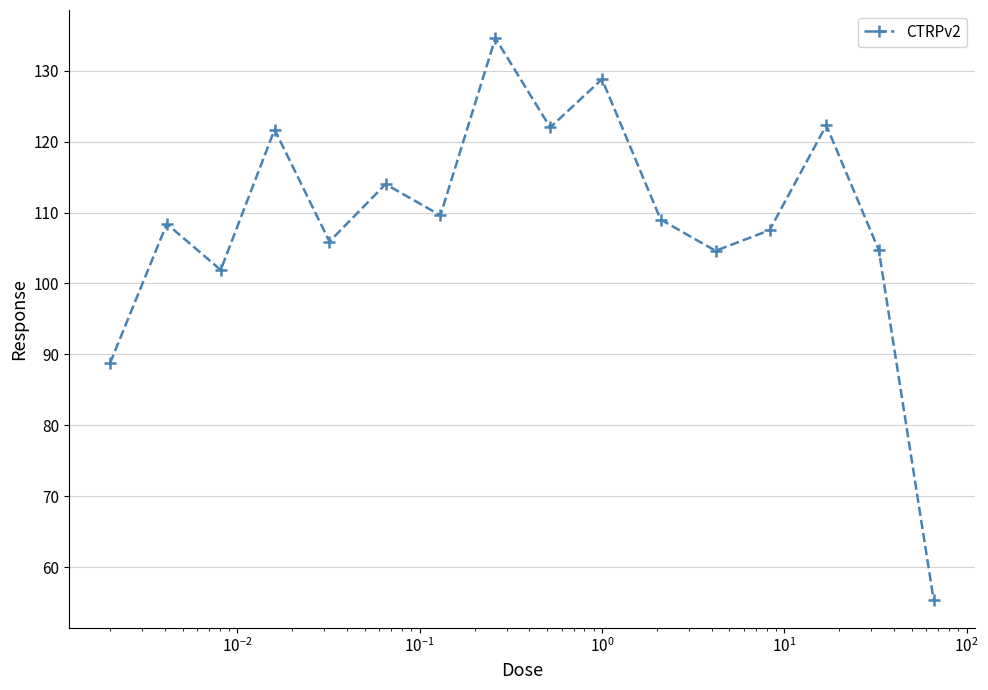

Does the chart have visible grid lines?

Yes